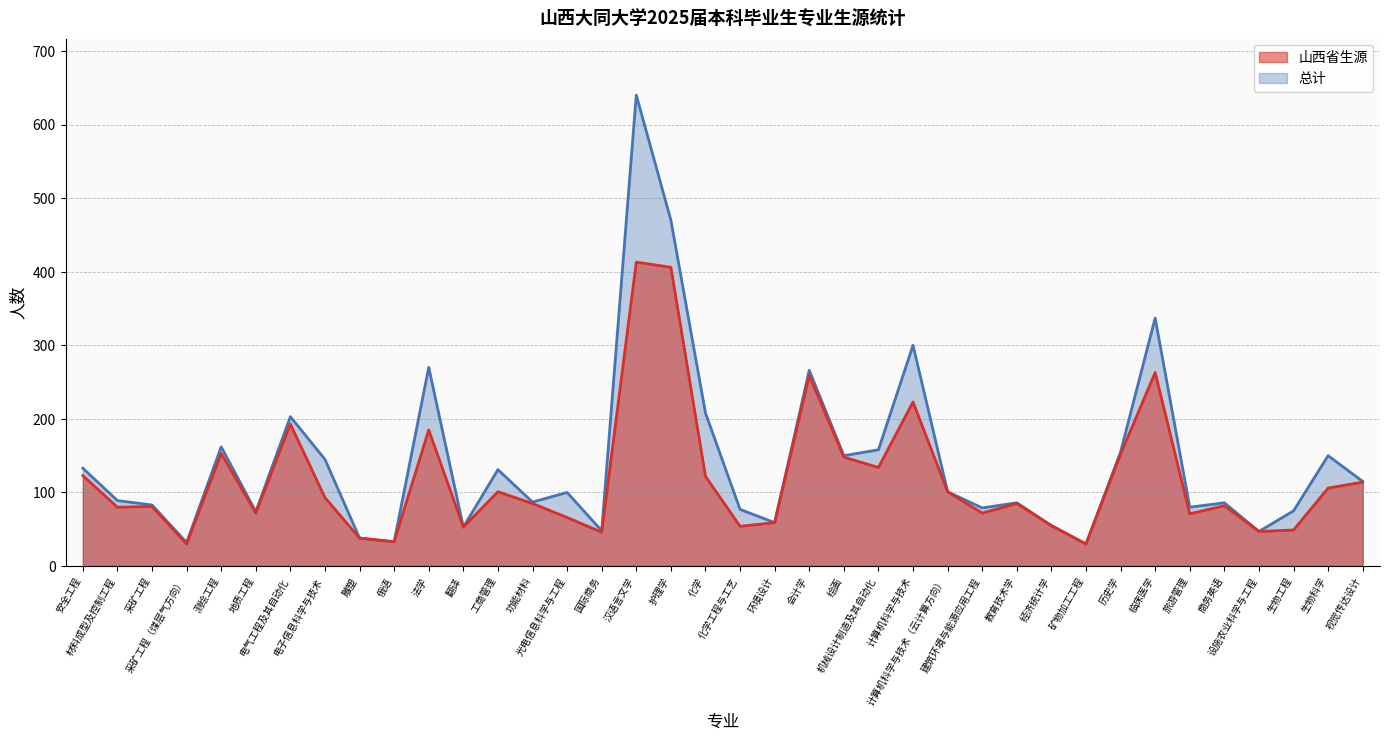

Which has a higher value, 化学 or 护理学?

护理学